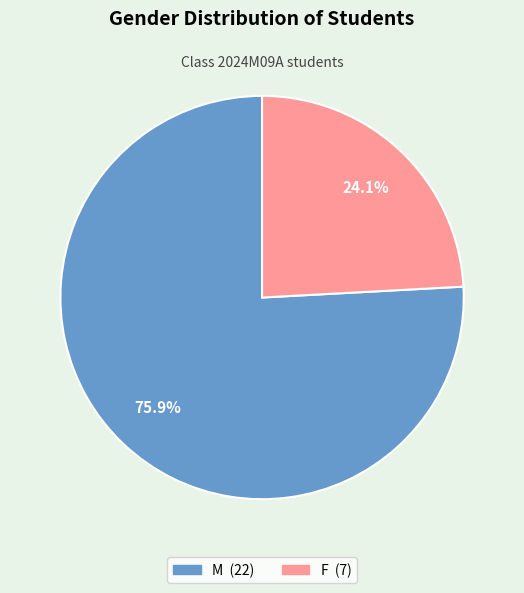

To the nearest percent, what portion does F represent?

24%